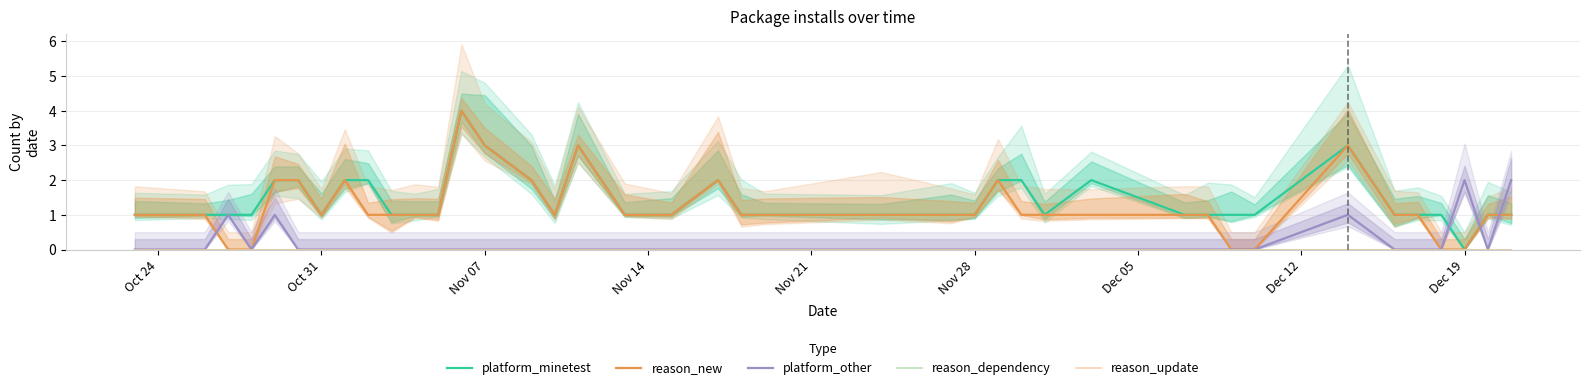

Which category has the lowest value in the reason_update series?

Oct 24